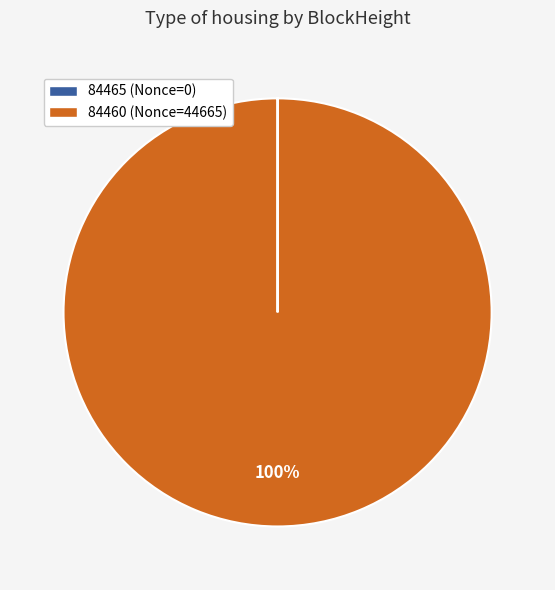

To the nearest percent, what is the average slice percentage?

50%